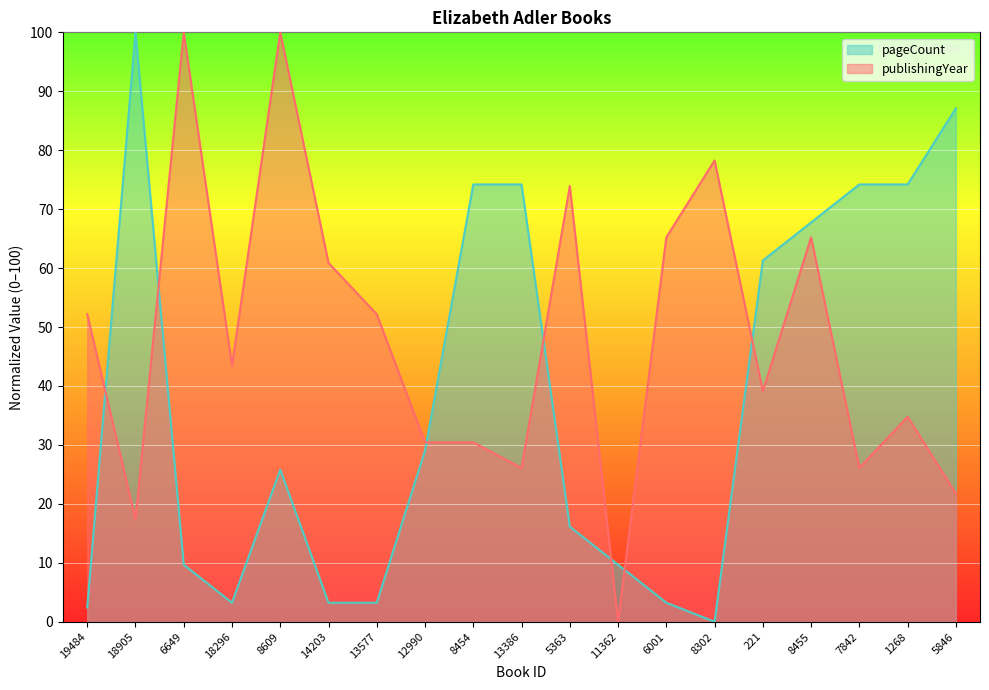

Reading left to right, transcribe all the data shown in this chart.

publishingYear: 19484=52.2	18905=17.4	6649=100.0	18296=43.5	8609=100.0	14203=60.9	13577=52.2	12990=30.4	8454=30.4	13386=26.1	5363=73.9	11362=0.0	6001=65.2	8302=78.3	221=39.1	8455=65.2	7842=26.1	1268=34.8	5846=21.7
pageCount: 19484=2.4	18905=100.0	6649=9.7	18296=3.2	8609=25.8	14203=3.2	13577=3.2	12990=29.0	8454=74.2	13386=74.2	5363=16.1	11362=9.7	6001=3.2	8302=0.0	221=61.3	8455=67.7	7842=74.2	1268=74.2	5846=87.1